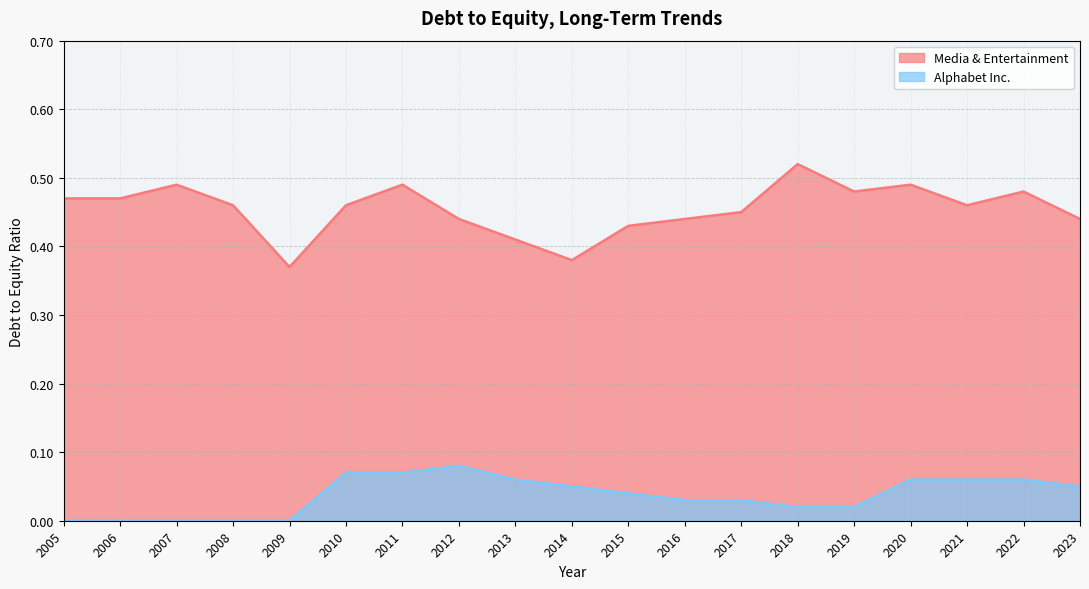

How many interior local valleys does the Media & Entertainment series have?

4